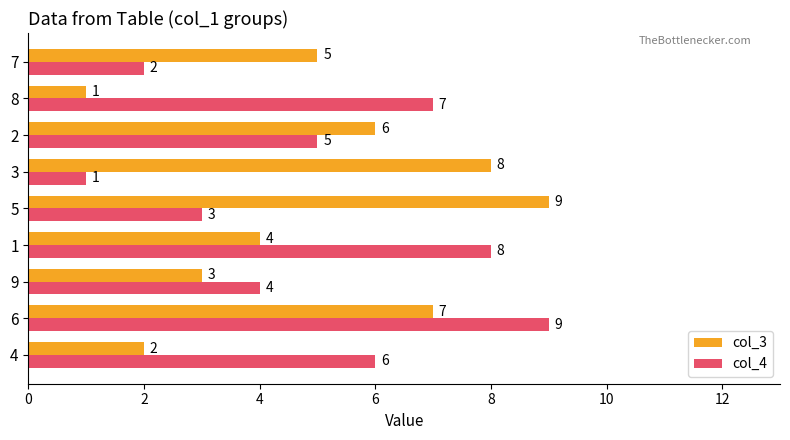

At which label is col_3 closest to 5?

7